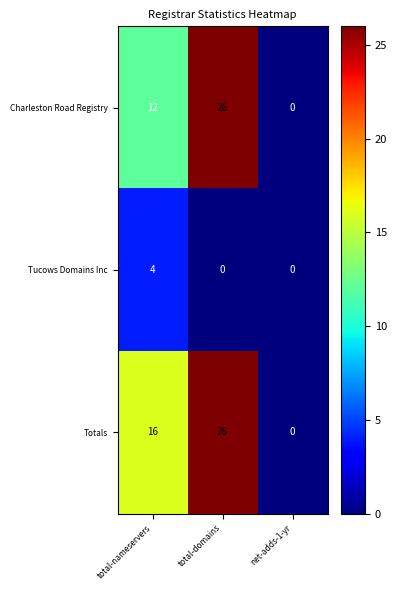

Reading left to right, what are all the values shown in this chart?

Charleston Road Registry: 12	26	0
Tucows Domains Inc: 4	0	0
Totals: 16	26	0